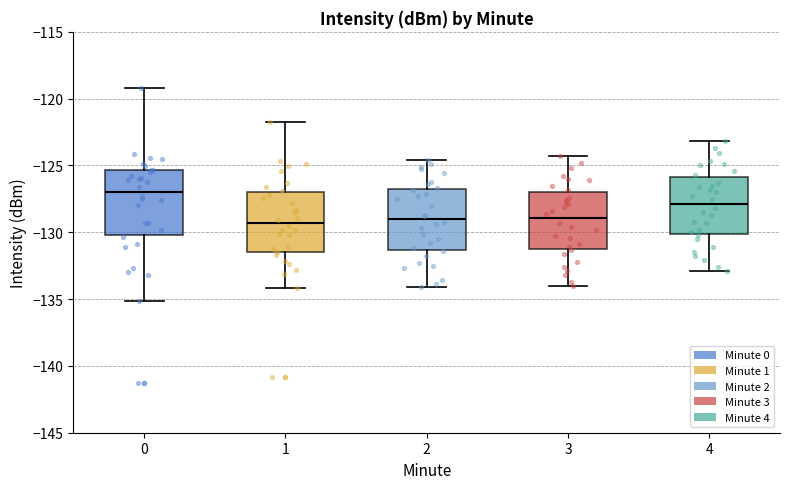

Reading left to right, transcribe this box plot: for each box, give where its median line is, the range the box spans, and where its two whiskers end, as read against the y-axis. The values are not printed on the chart, so give them approximately, as read against the axis.

0: median -127.0, box -130.0 to -125.5, whiskers -135.0 to -119.0
1: median -129.5, box -131.5 to -127.0, whiskers -134.0 to -121.5
2: median -129.0, box -131.5 to -126.5, whiskers -134.0 to -124.5
3: median -129.0, box -131.0 to -127.0, whiskers -134.0 to -124.5
4: median -128.0, box -130.0 to -126.0, whiskers -133.0 to -123.0